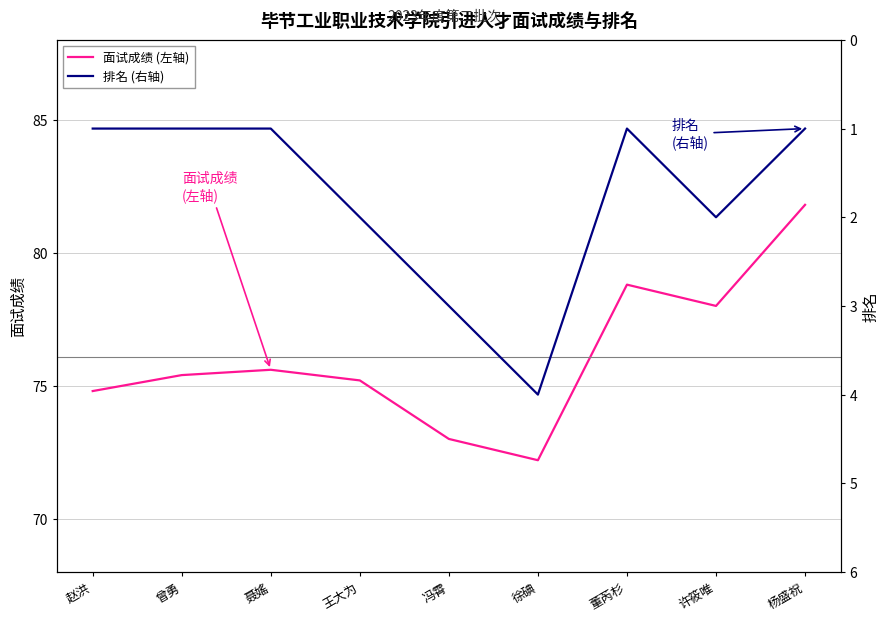

What is the label of the 1st point from the left?

赵洪